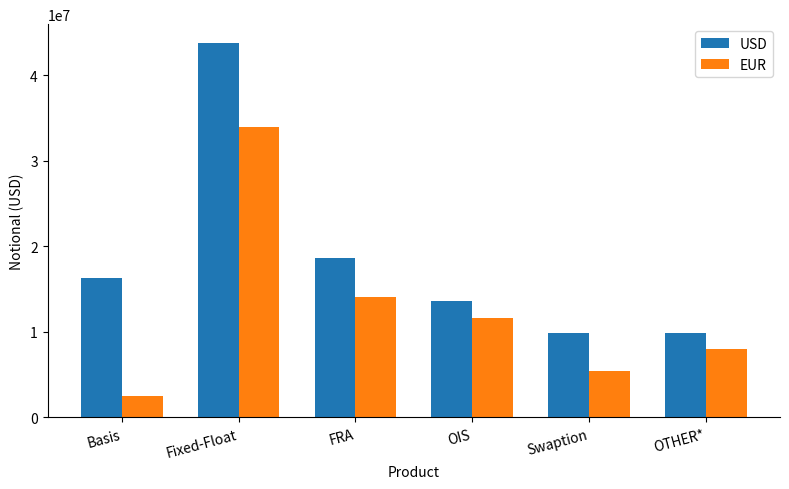

Is it true that EUR equals 2514303 at Basis?

True